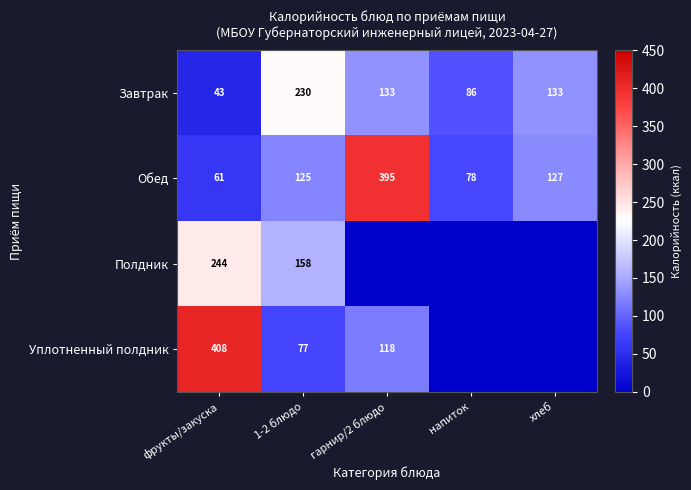

What is the difference between the highest and lowest values at напиток?

86.0